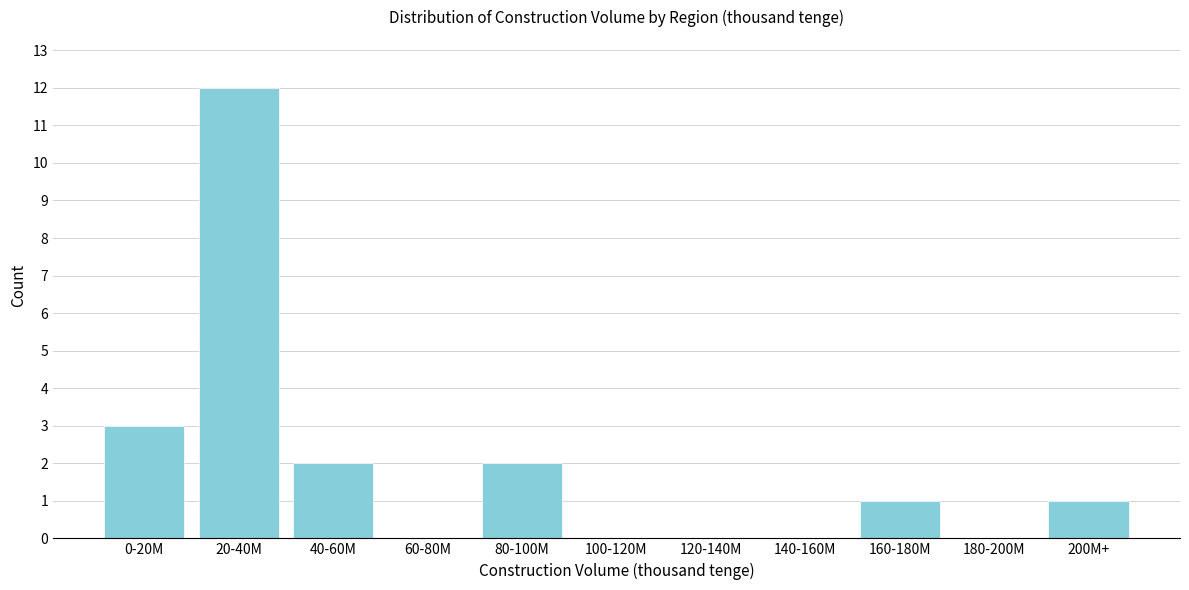

Reading left to right, what are all the values shown in this chart?

0-20M=3	20-40M=12	40-60M=2	60-80M=0	80-100M=2	100-120M=0	120-140M=0	140-160M=0	160-180M=1	180-200M=0	200M+=1